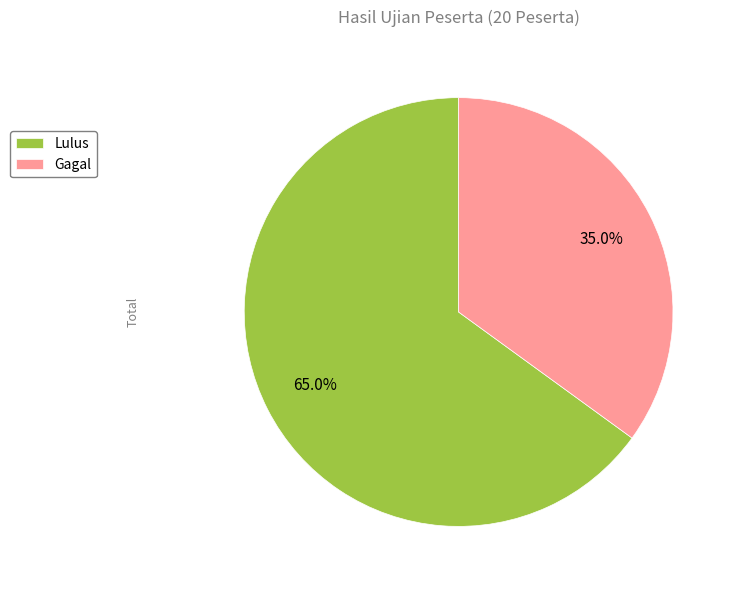

The Lulus slice represents 65% of the pie. True or false?

True